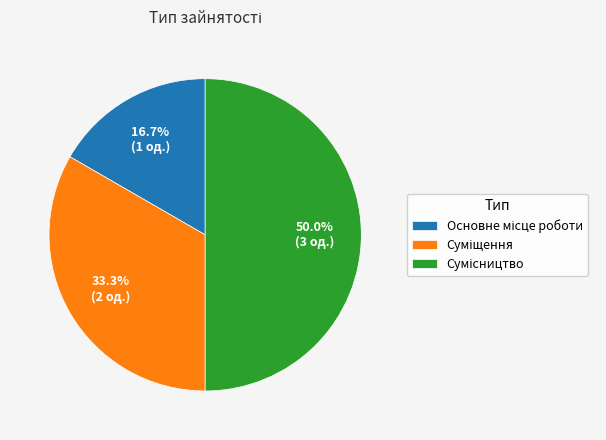

Between Основне місце роботи and Суміщення, which is larger?

Суміщення